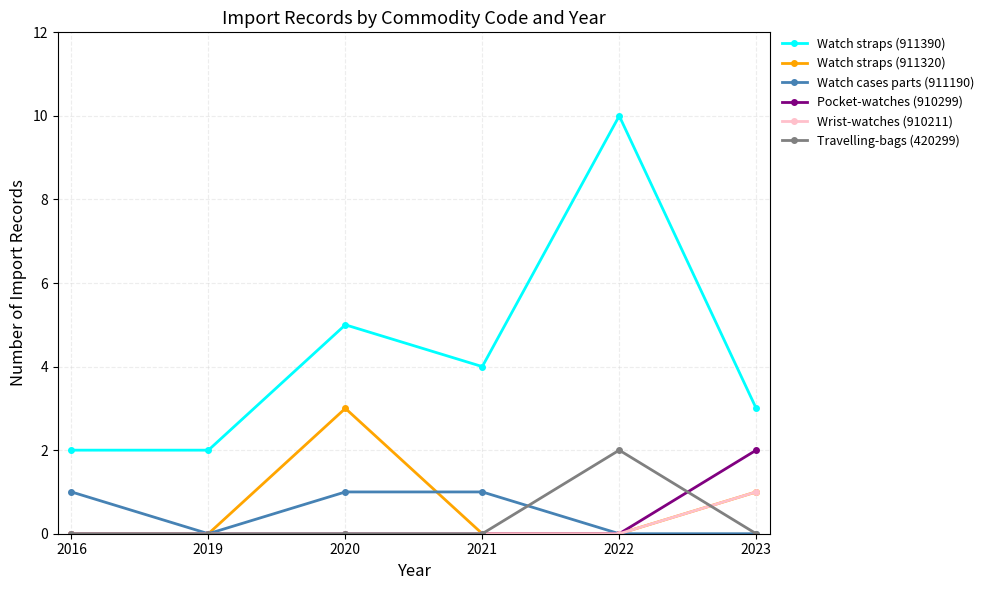

Reading left to right, list all the values displayed in this chart.

Watch straps (911390): 2016=2	2019=2	2020=5	2021=4	2022=10	2023=3
Watch straps (911320): 2016=0	2019=0	2020=3	2021=0	2022=0	2023=1
Watch cases parts (911190): 2016=1	2019=0	2020=1	2021=1	2022=0	2023=0
Pocket-watches (910299): 2016=0	2019=0	2020=0	2021=0	2022=0	2023=2
Wrist-watches (910211): 2016=0	2019=0	2020=0	2021=0	2022=0	2023=1
Travelling-bags (420299): 2016=0	2019=0	2020=0	2021=0	2022=2	2023=0